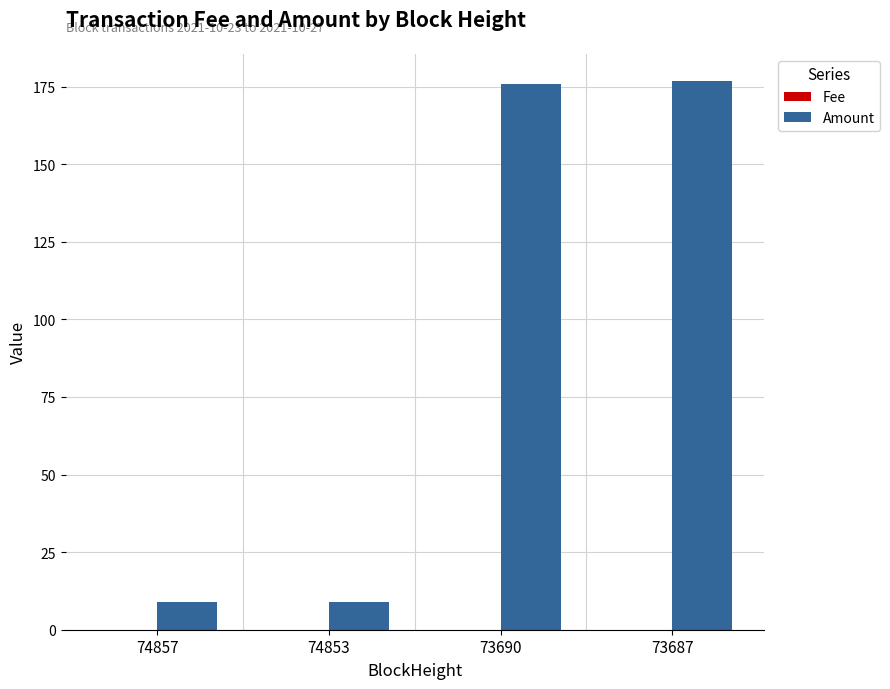

True or false: Amount has a value of 9.1 at 74853.

True